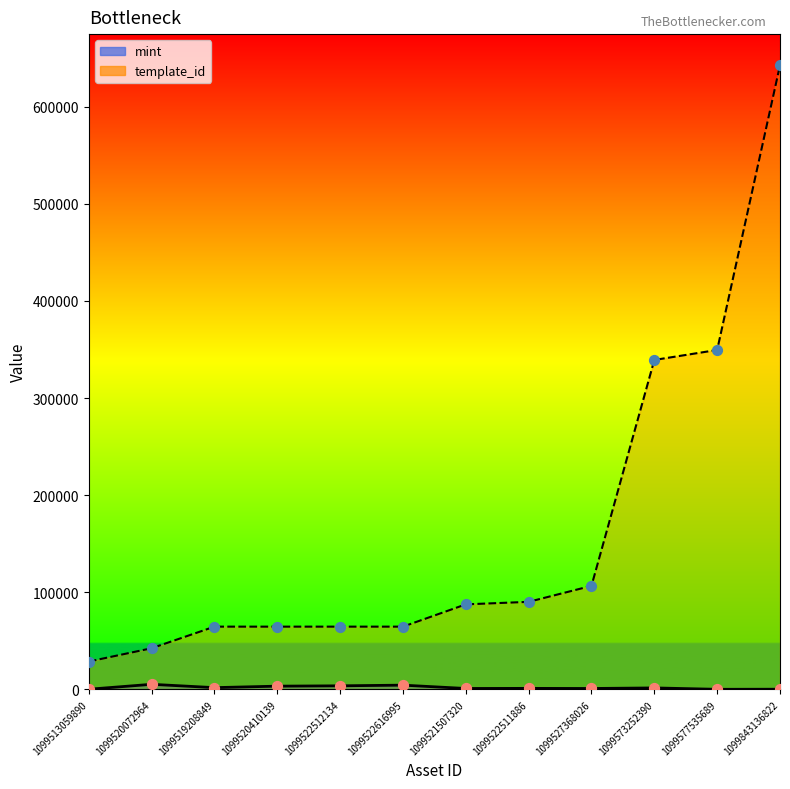

At which category is the sum across all series the highest?

1099843136822